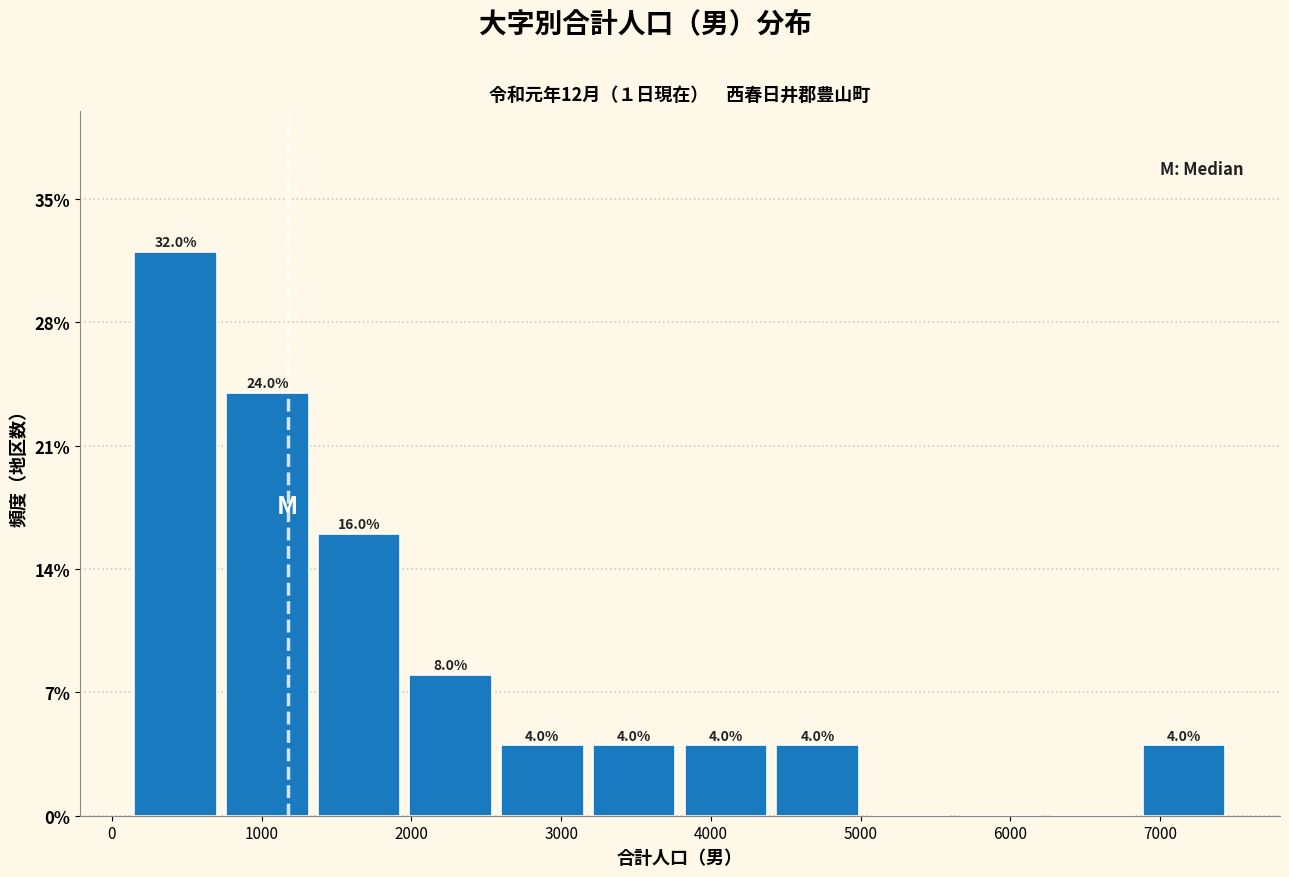

Which range on the x-axis has the tallest bar?

100 to 700